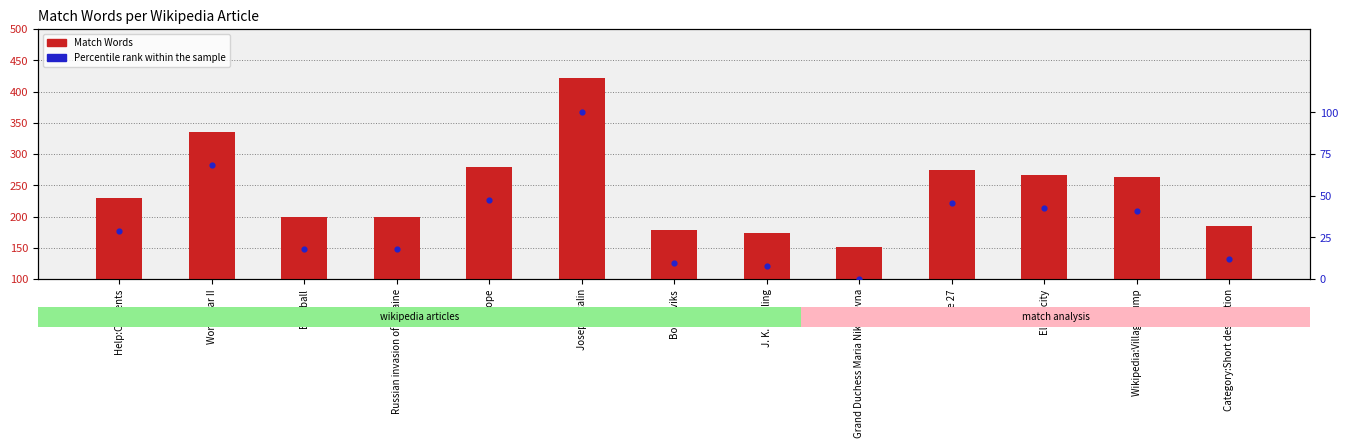

Is the value of Percentile rank within the sample at Help:Contents greater than the value of Match Words at World War II?

No